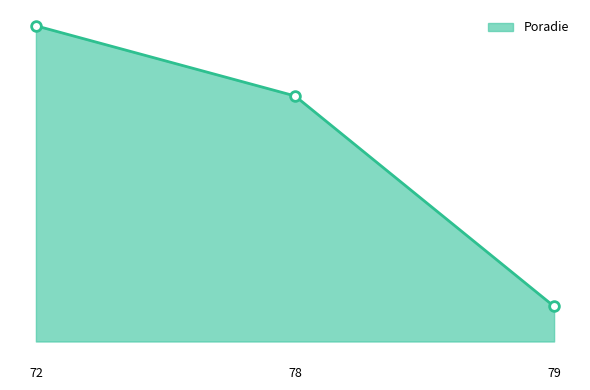

What is the value of the 2nd point from the left?

7